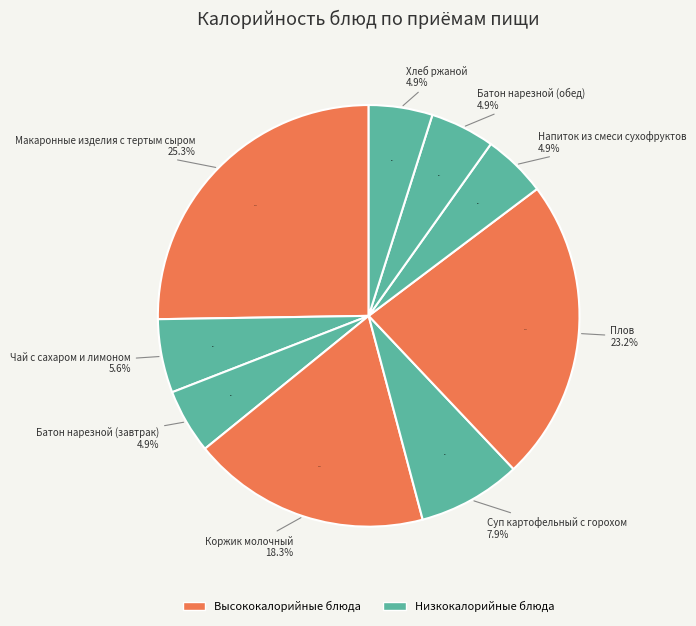

Which slice is the largest?

Макаронные изделия с тертым сыром